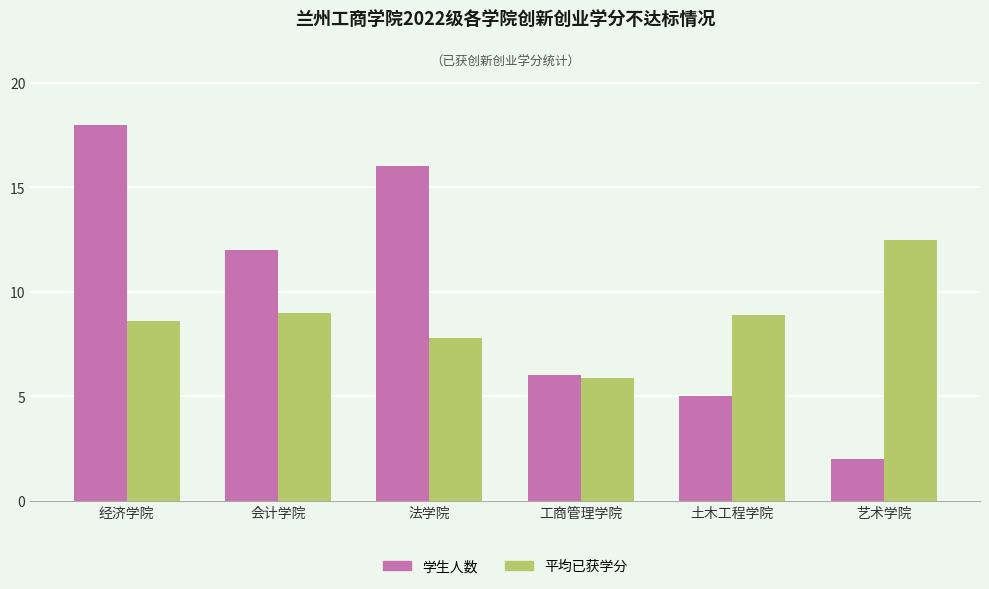

What is the minimum value for 学生人数?

2.0